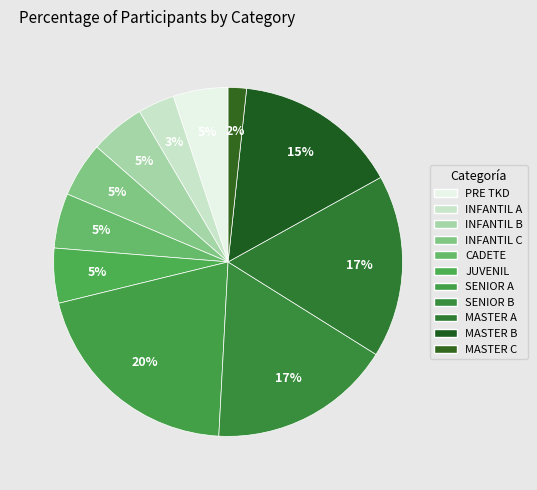

Is there a majority slice in this chart?

No